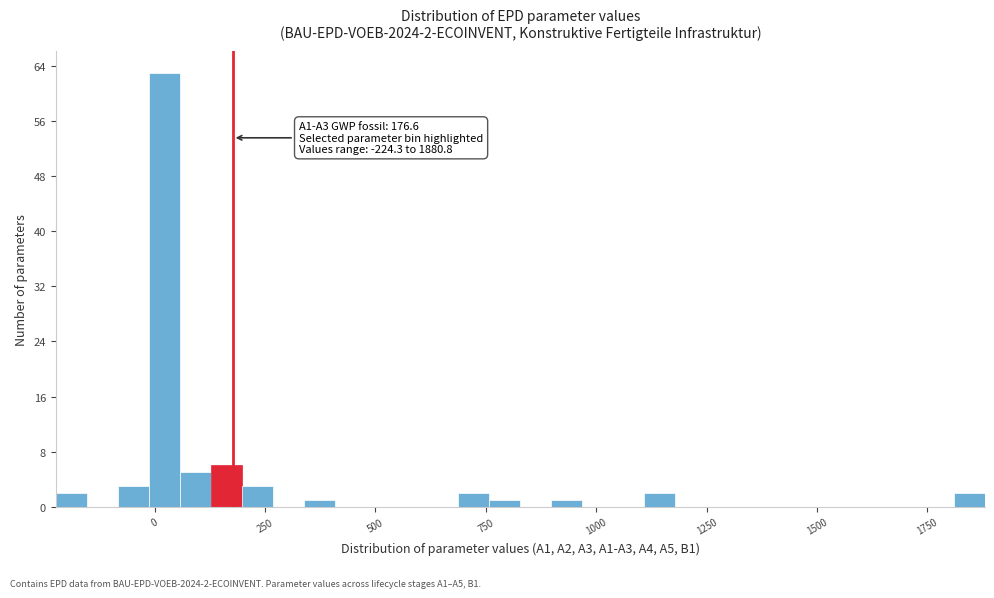

Read against the x-axis, roughly where is the centre of the tallest bar?

0